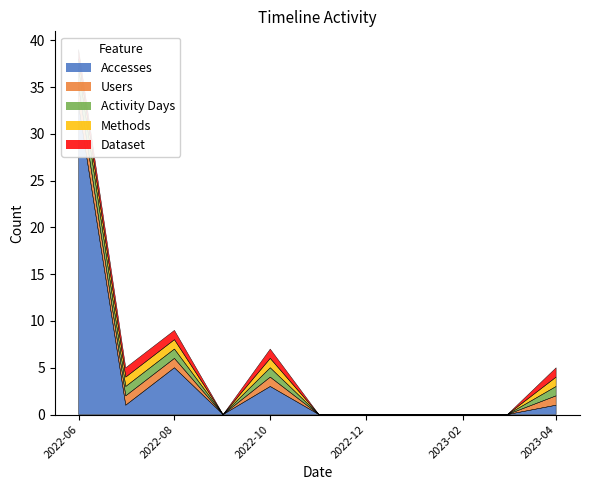

Reading left to right, what are all the values shown in this chart?

Accesses: 33	1	5	0	3	0	0	0	0	0	1
Users: 2	1	1	0	1	0	0	0	0	0	1
Activity Days: 2	1	1	0	1	0	0	0	0	0	1
Methods: 1	1	1	0	1	0	0	0	0	0	1
Dataset: 1	1	1	0	1	0	0	0	0	0	1